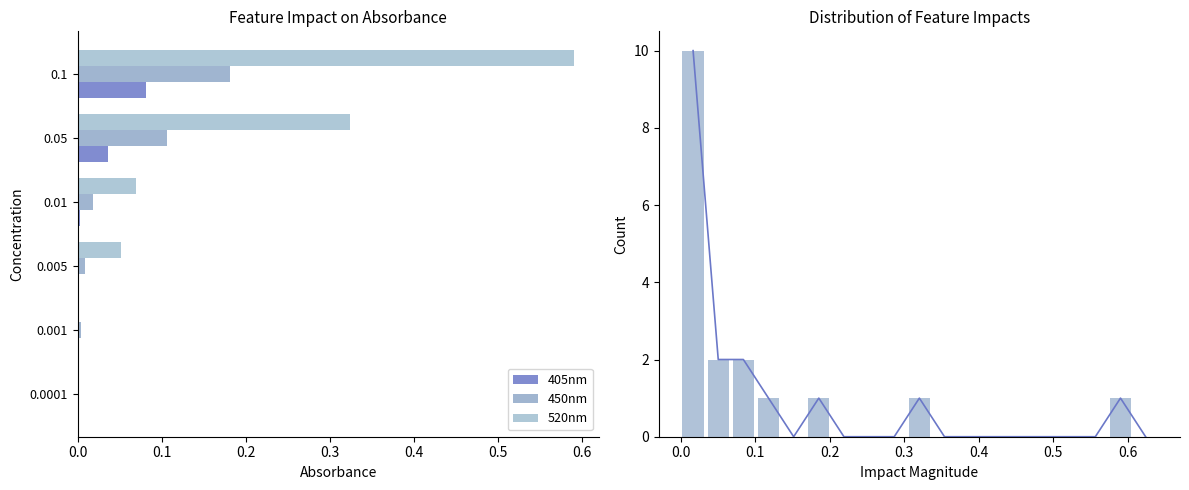

What is the label of the 5th bar from the right?

0.001